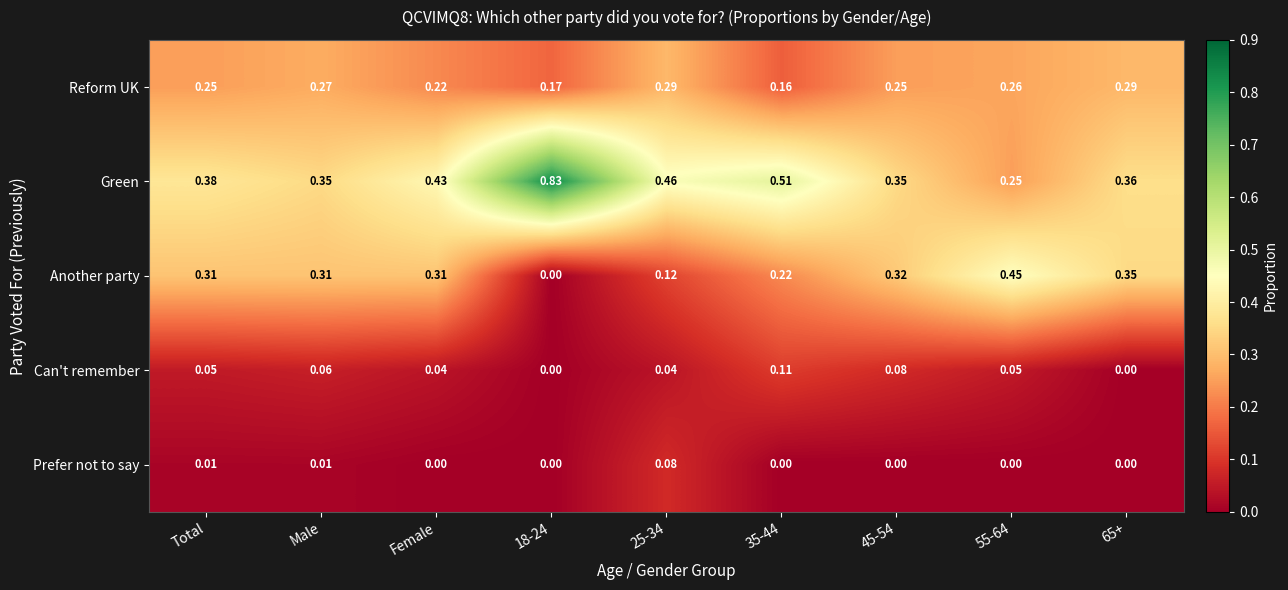

Between Total and 35-44, which series saw the biggest shift?

Green